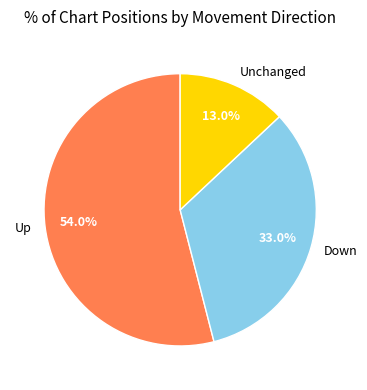

Which slice is the largest?

Up